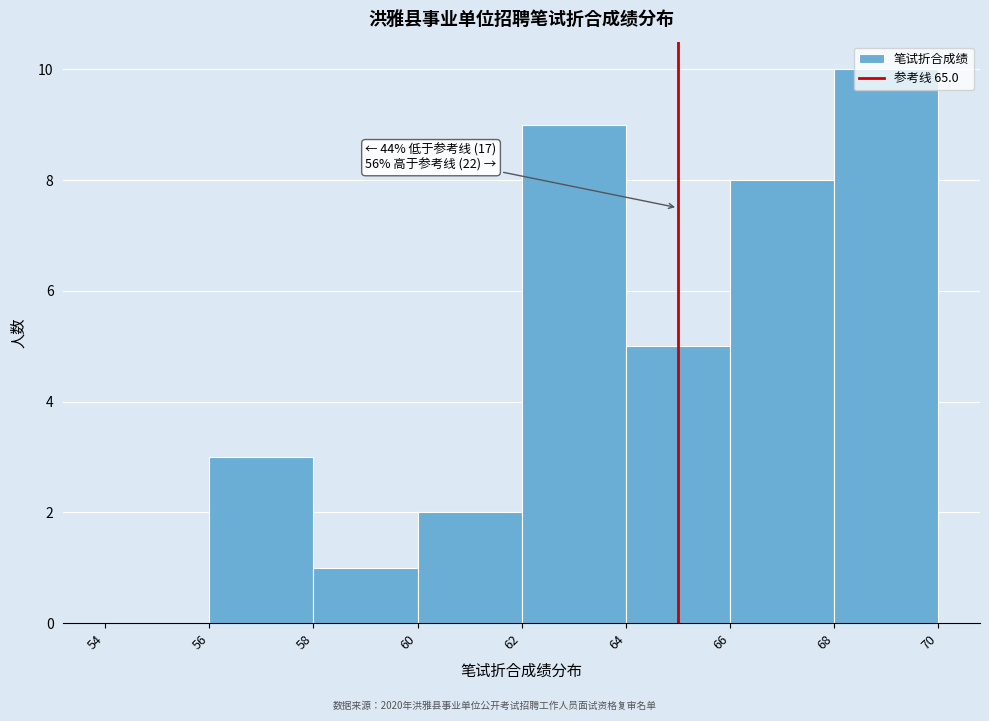

Which range on the x-axis has the tallest bar?

68 to 70